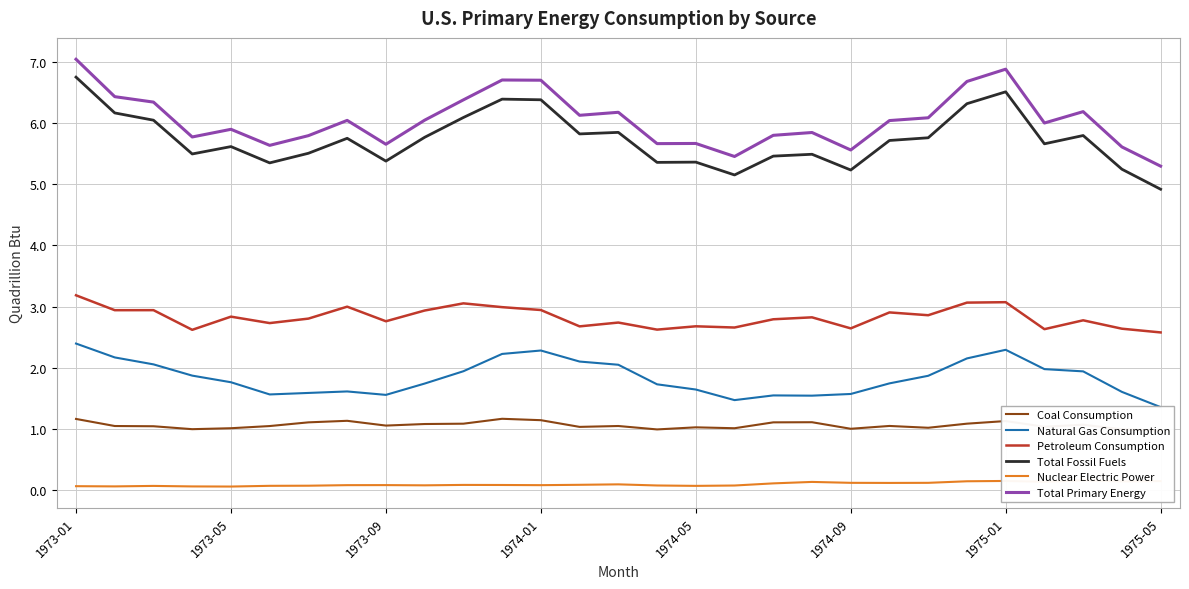

Which series has the widest spread of values?

Total Fossil Fuels